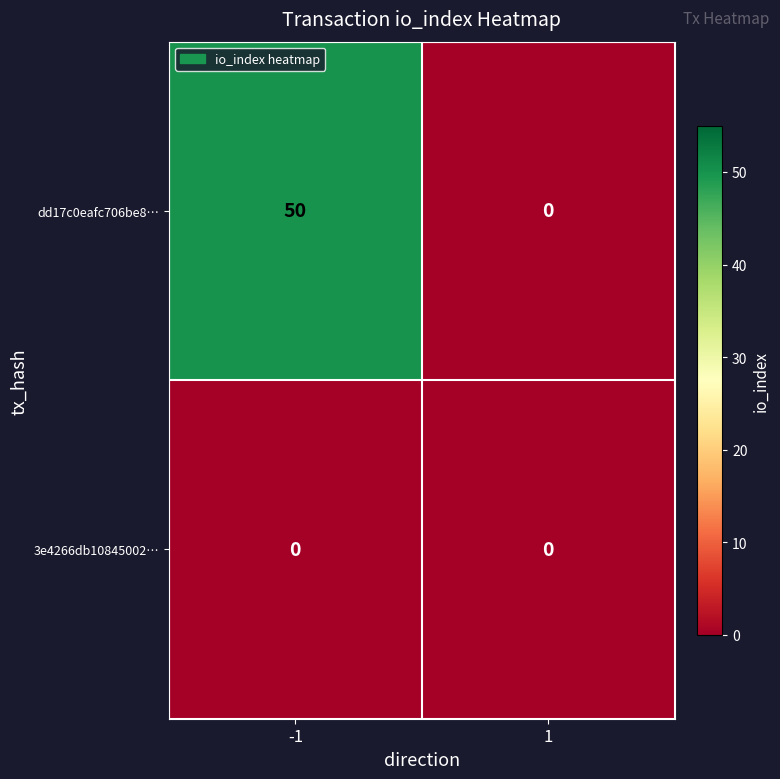

Reading left to right, transcribe all the data shown in this chart.

dd17c0eafc706be8…: -1=50	1=0
3e4266db10845002…: -1=0	1=0